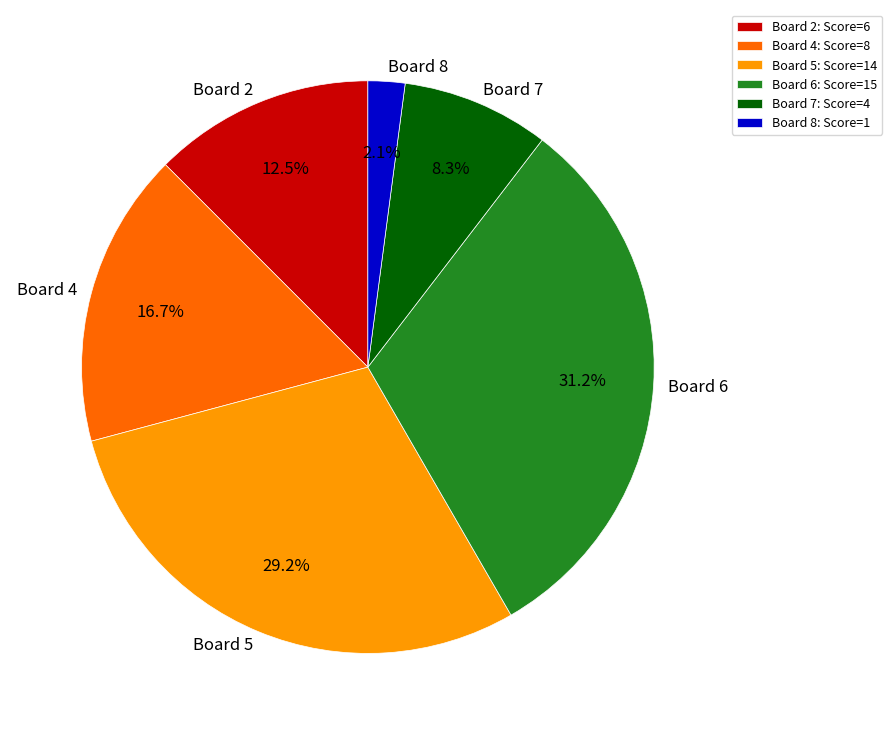

Does any single category account for the majority?

No